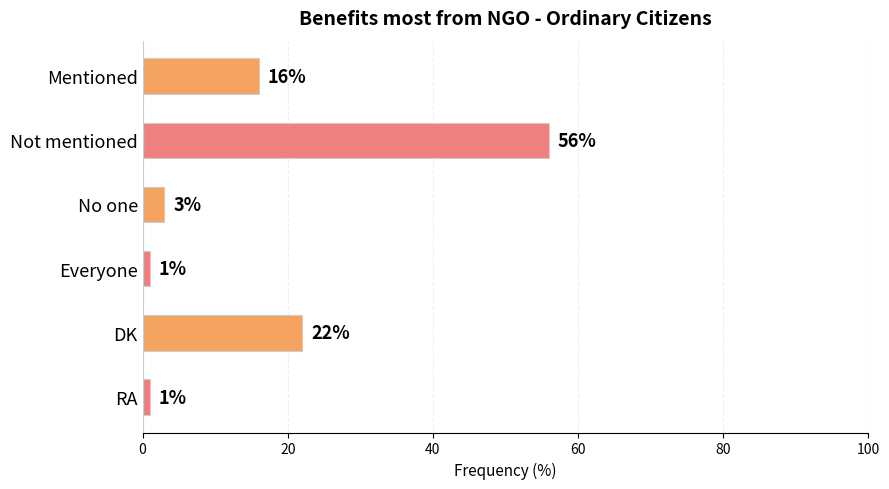

How many values are below 16?

3